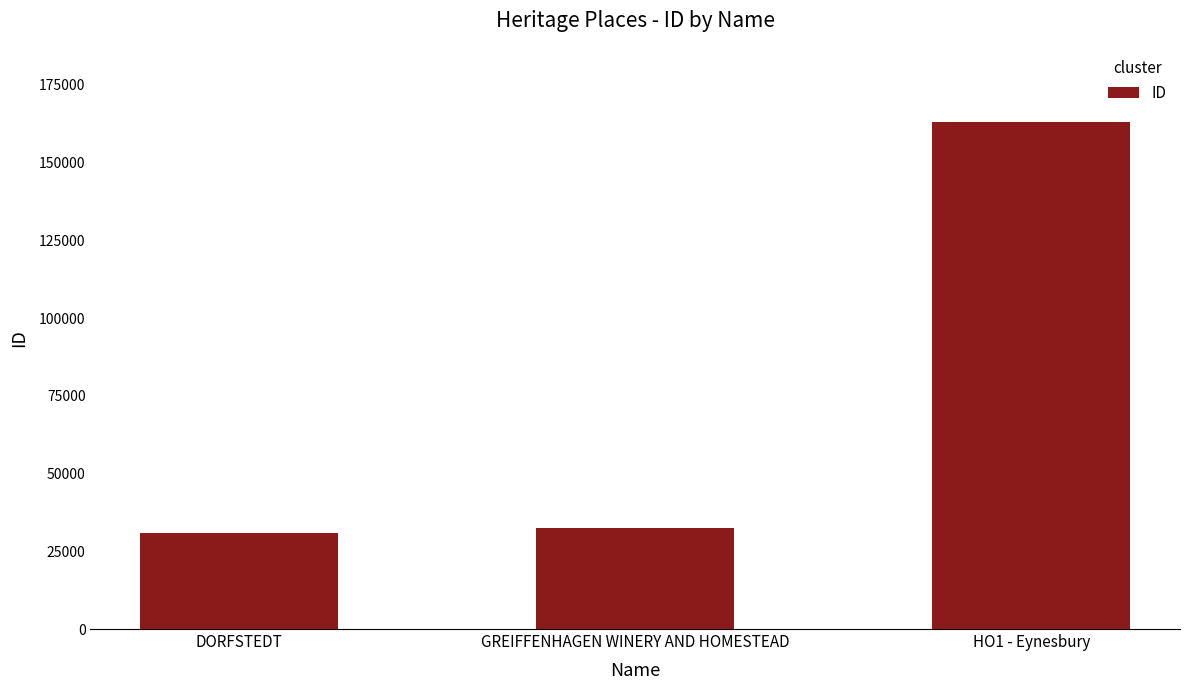

List the labels in order of value, largest first.

HO1 - Eynesbury, GREIFFENHAGEN WINERY AND HOMESTEAD, DORFSTEDT